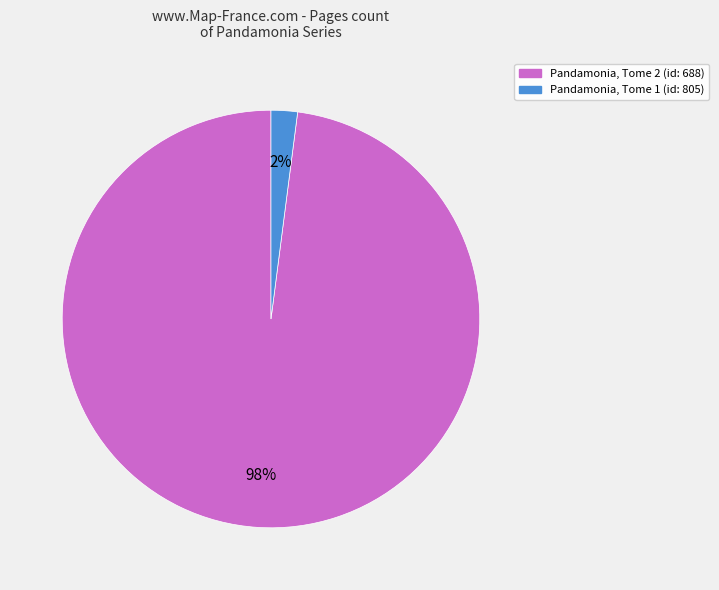

Which slice is the smallest?

Pandamonia, Tome 1 (id: 805)